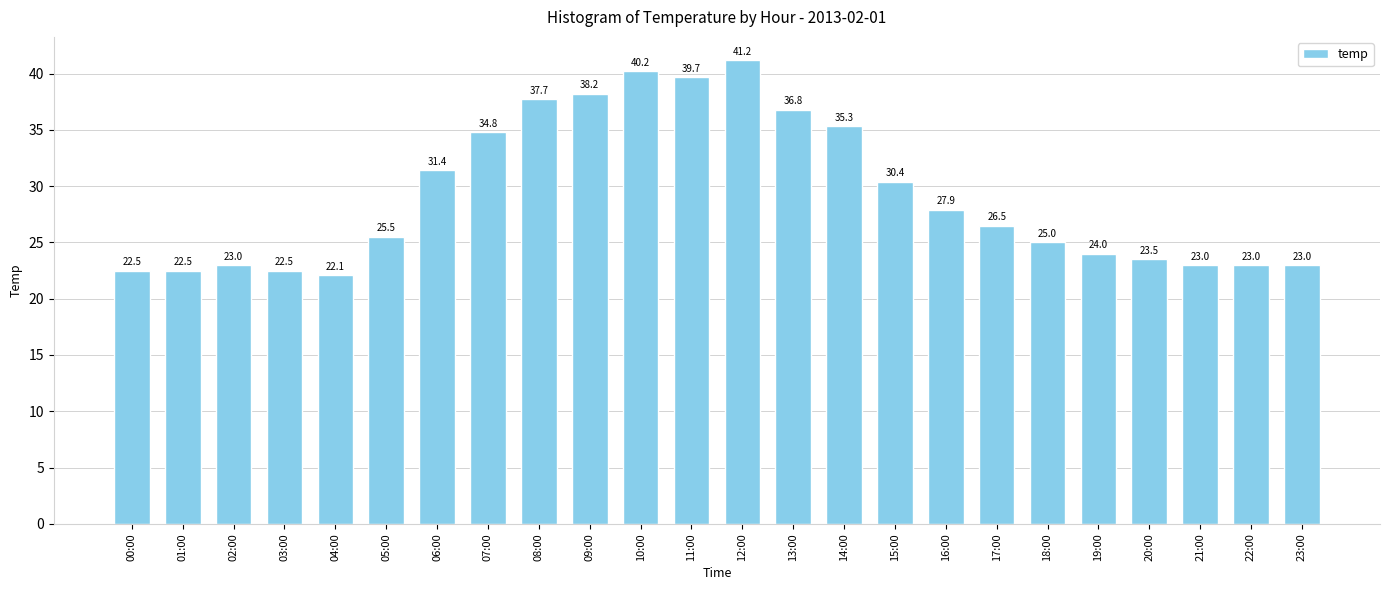

Which category has the highest value across all series?

12:00